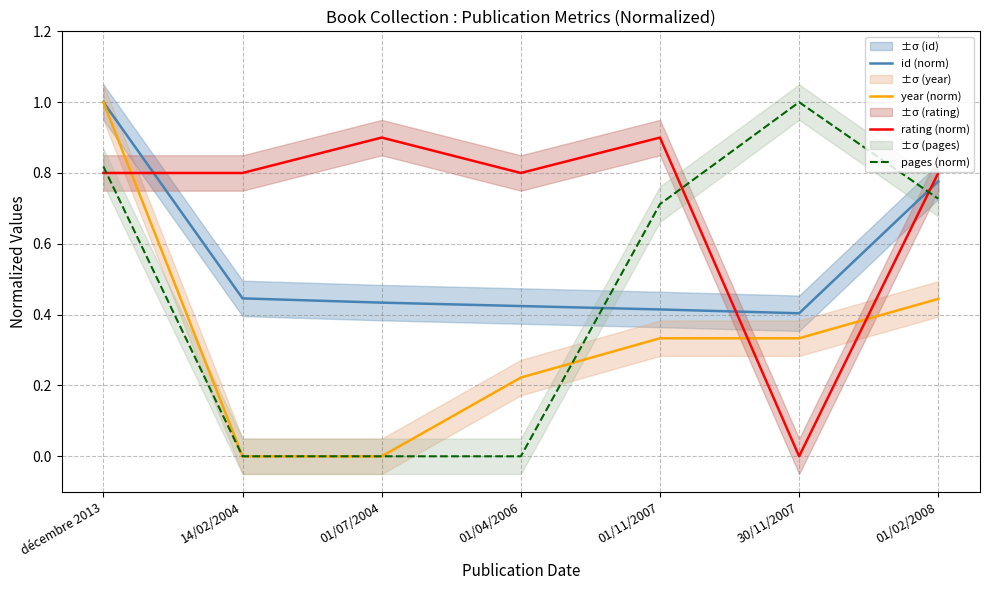

What is the value of the rating (norm) point at the 7th from the left?

0.8